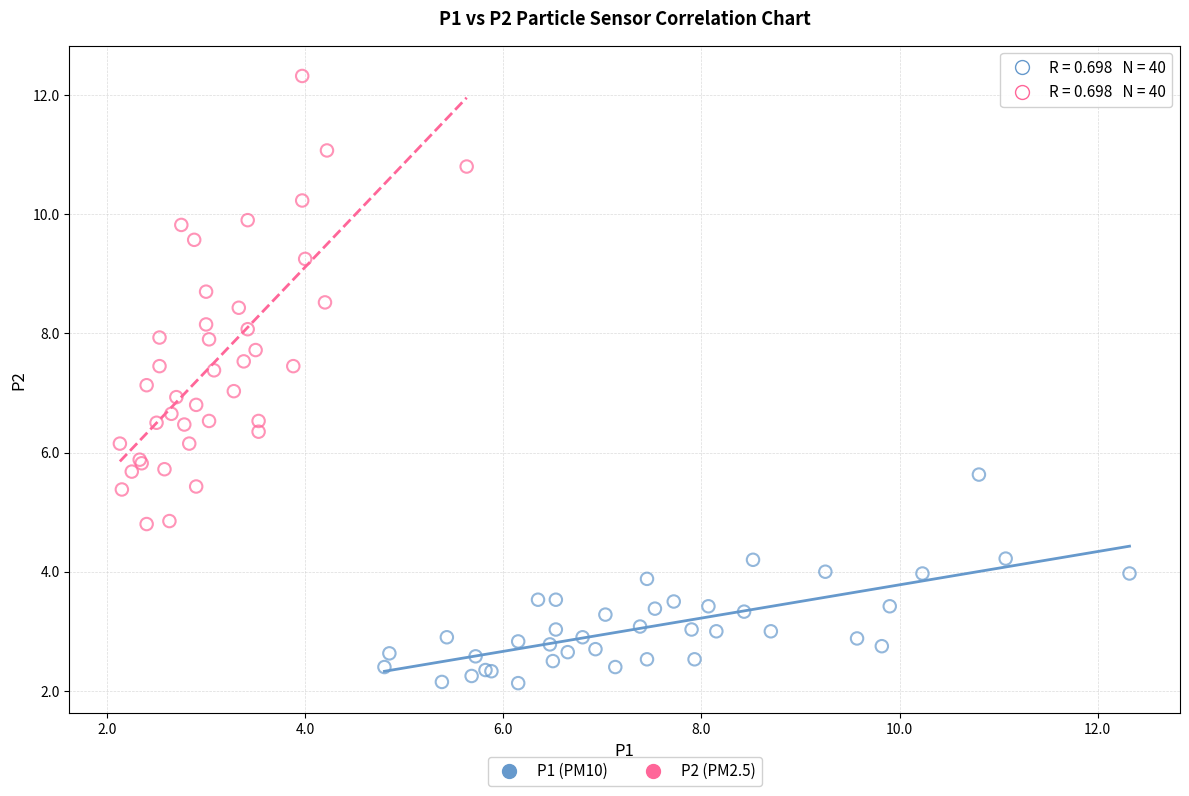

Which series has the widest spread of Y values?

P2 (PM2.5)